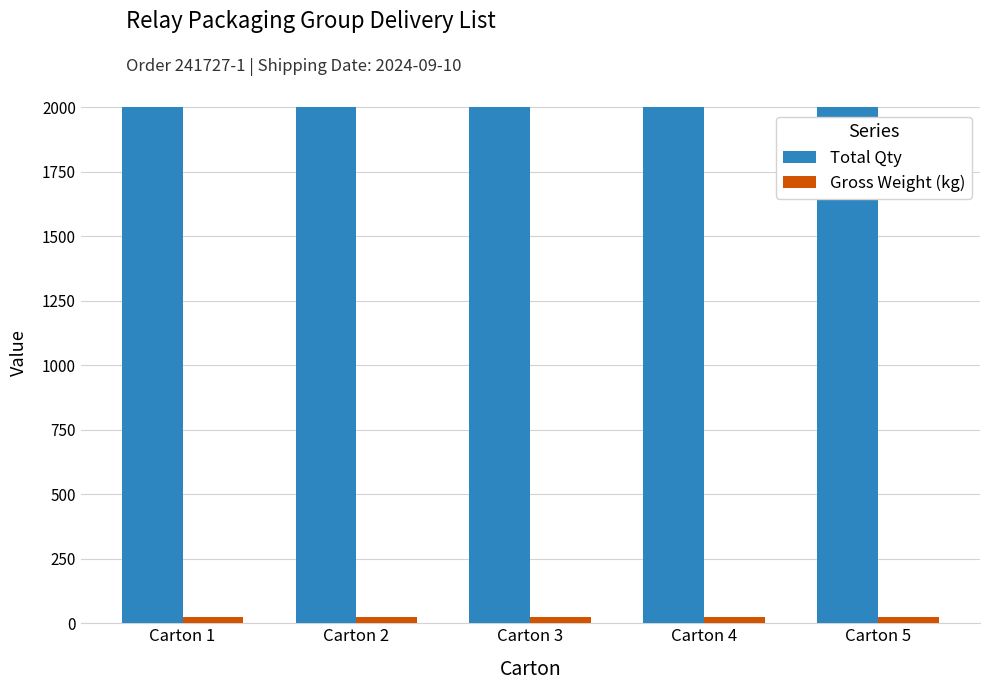

Which series has the largest total across all categories?

Total Qty